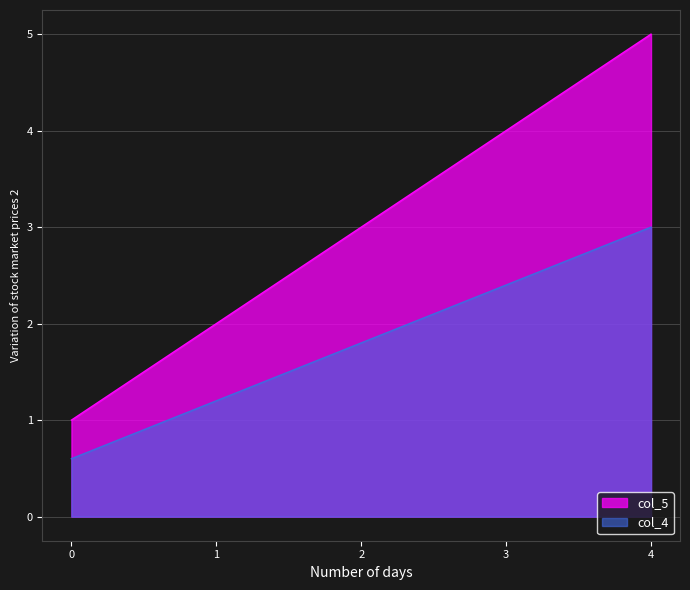

Rank the series by their maximum value, from highest to lowest.

col_5, col_4